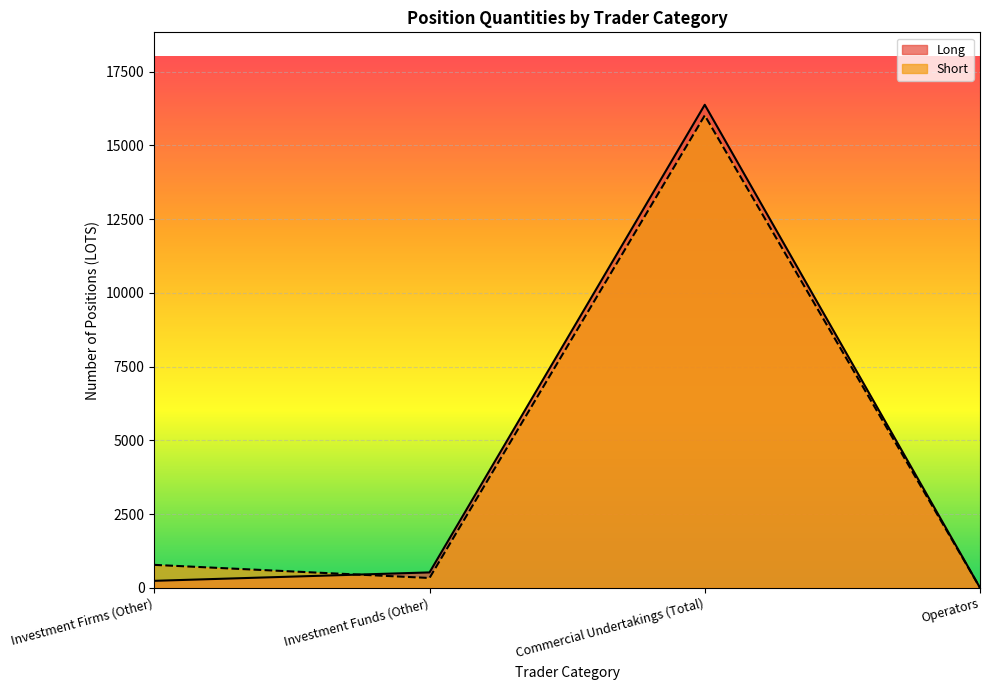

Reading left to right, transcribe all the data shown in this chart.

Long: Investment Firms (Other)=235.0	Investment Funds (Other)=520.4	Commercial Undertakings (Total)=16372.8	Operators=0.0
Short: Investment Firms (Other)=776.2	Investment Funds (Other)=331.5	Commercial Undertakings (Total)=16013.0	Operators=0.0